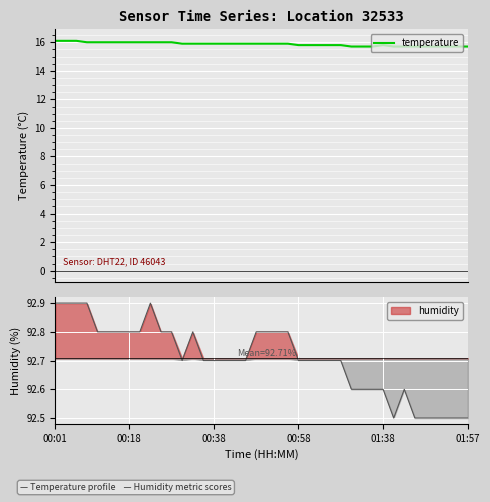

What position from the left is 17?

18